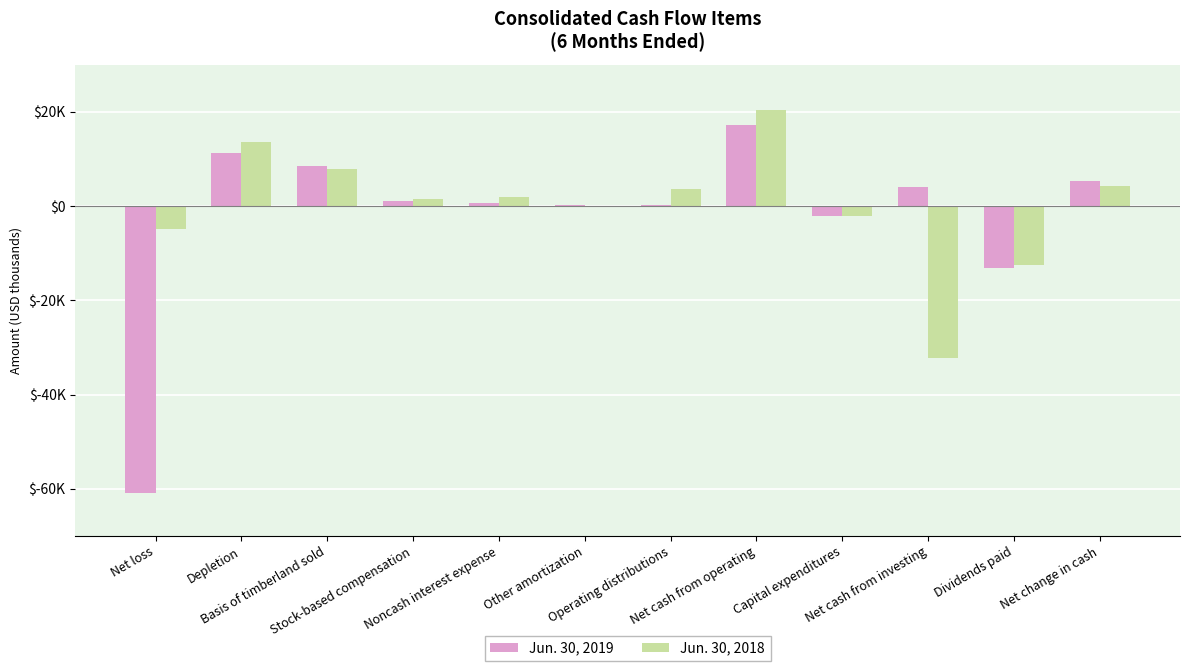

What is the total value across all series at Dividends paid?

-25568